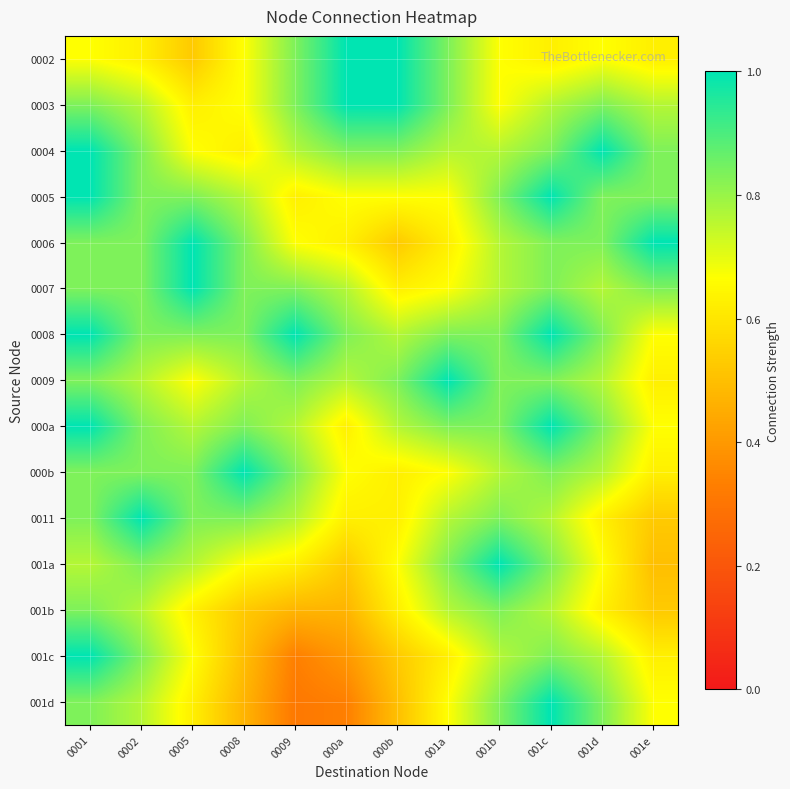

Between 001e and 000b, which is larger?

000b